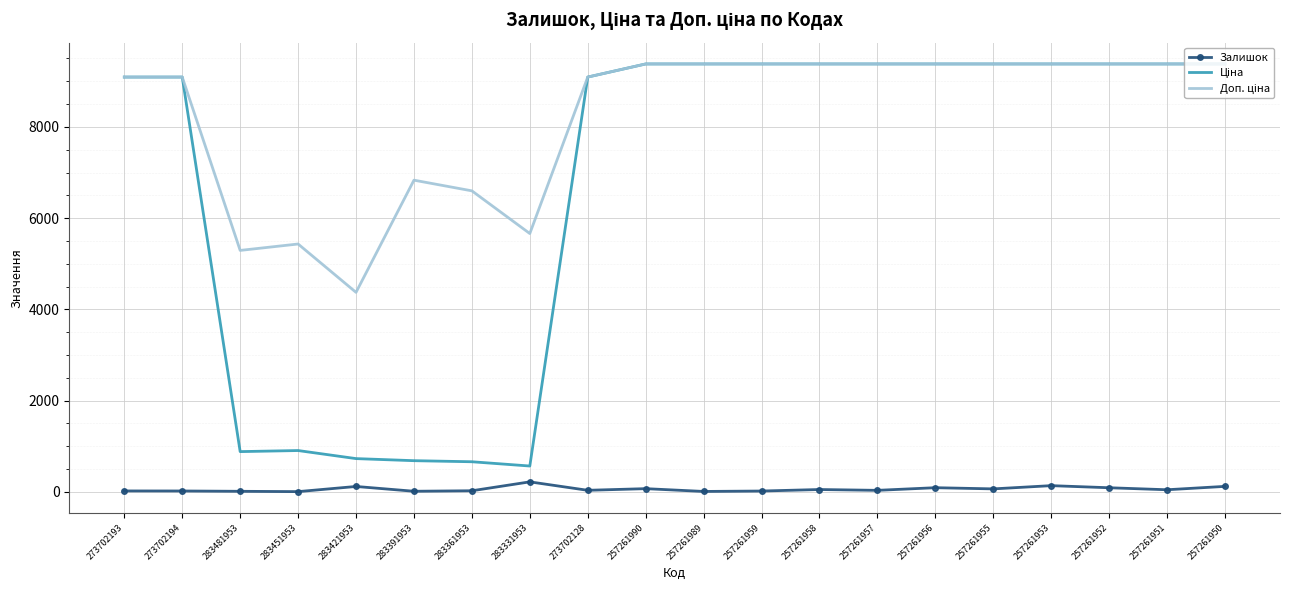

Is it true that Залишок equals 33.0 at 257261957?

True